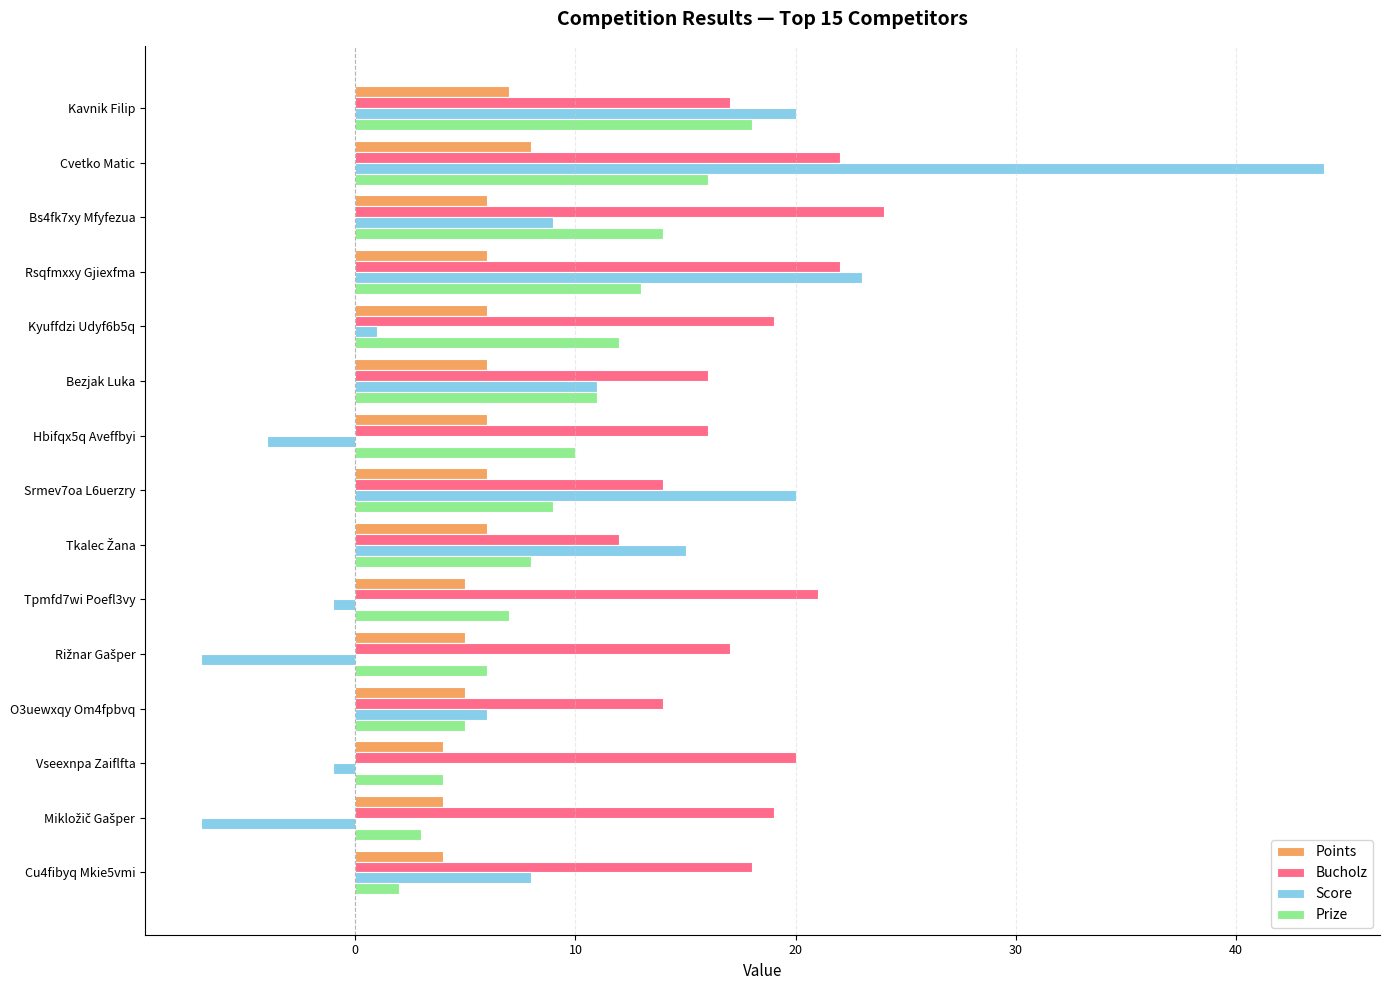

What is the difference between the second highest and minimum values in the Bucholz series?

10